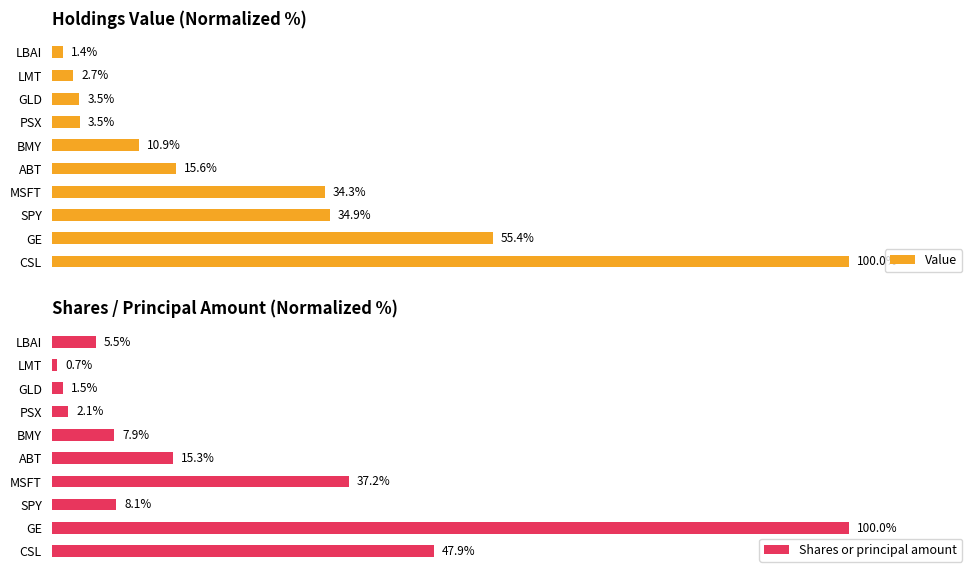

What are all the series names shown in the legend?

Value, Shares or principal amount